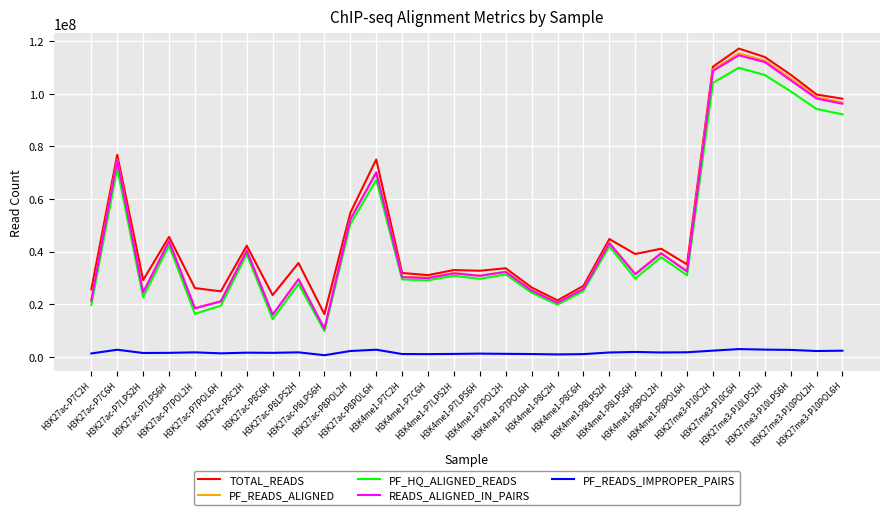

What is the greatest value displayed?

117219974